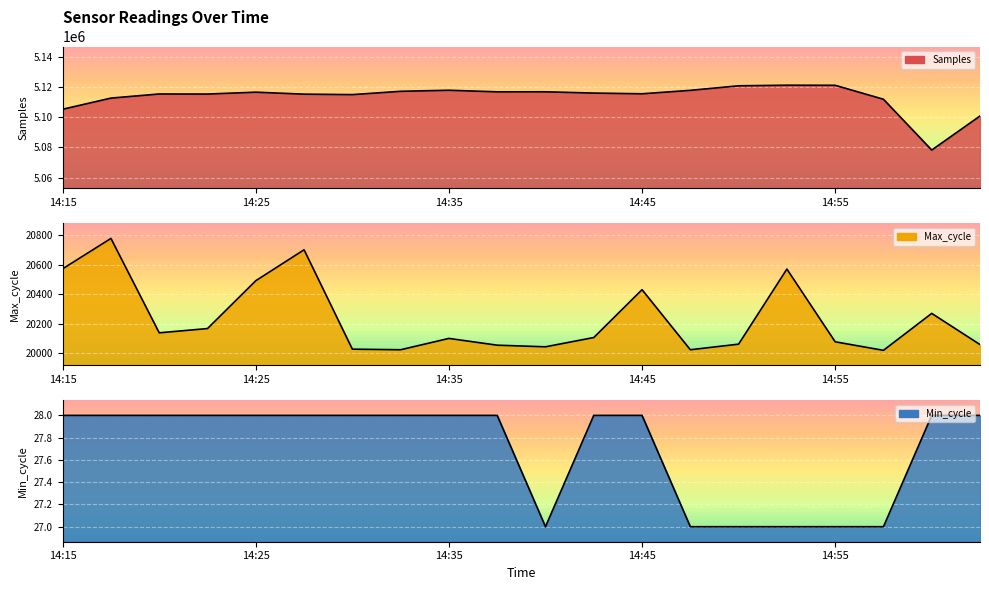

The Samples series shows 7336637 at 14:37. True or false?

False